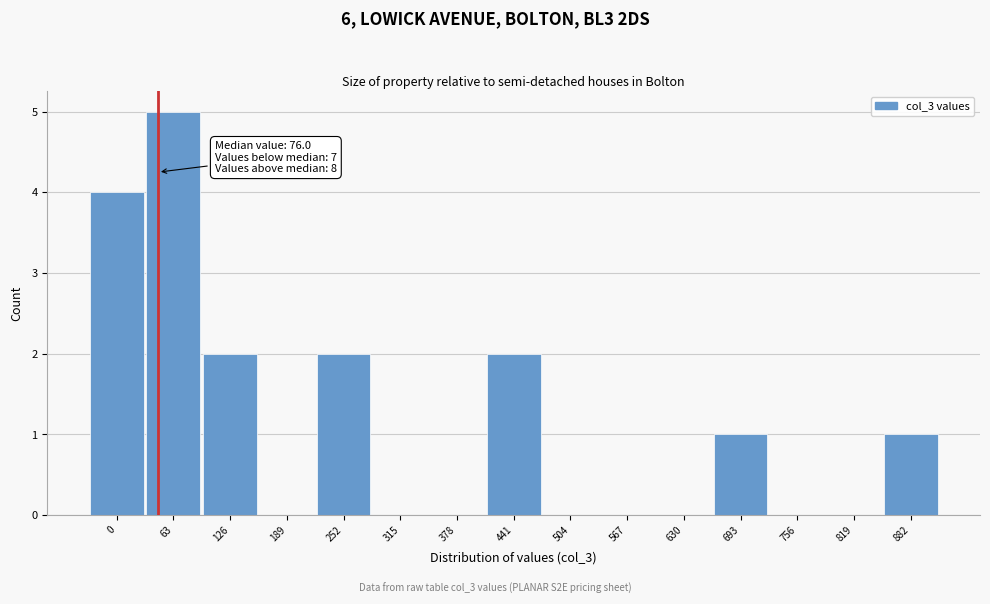

Reading left to right, list all the values displayed in this chart.

0=4	63=5	126=2	189=0	252=2	315=0	378=0	441=2	504=0	567=0	630=0	693=1	756=0	819=0	882=1